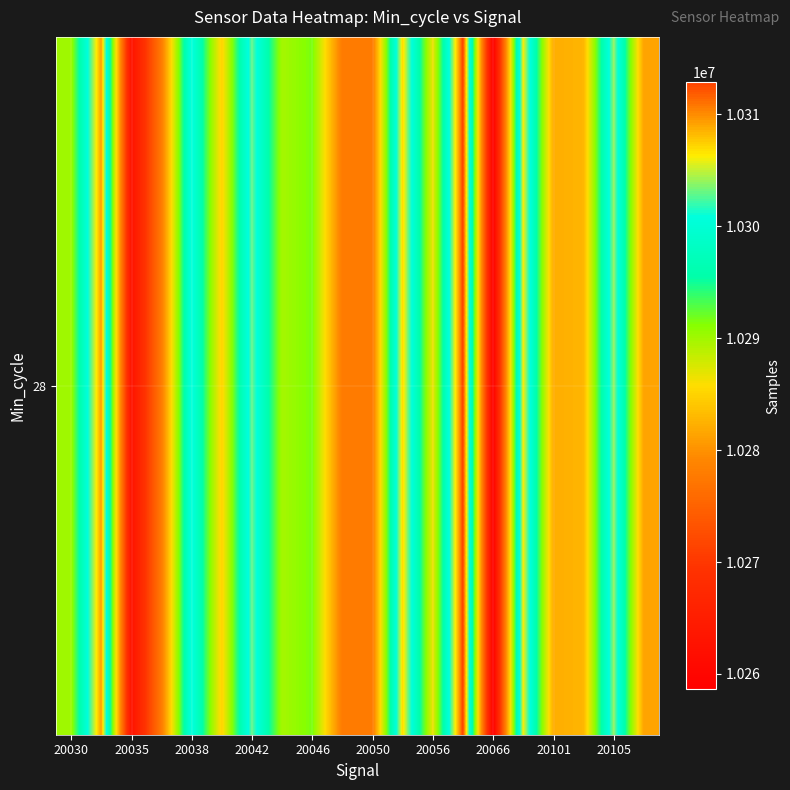

Is it true that the value at 20030 is 3842441?

False